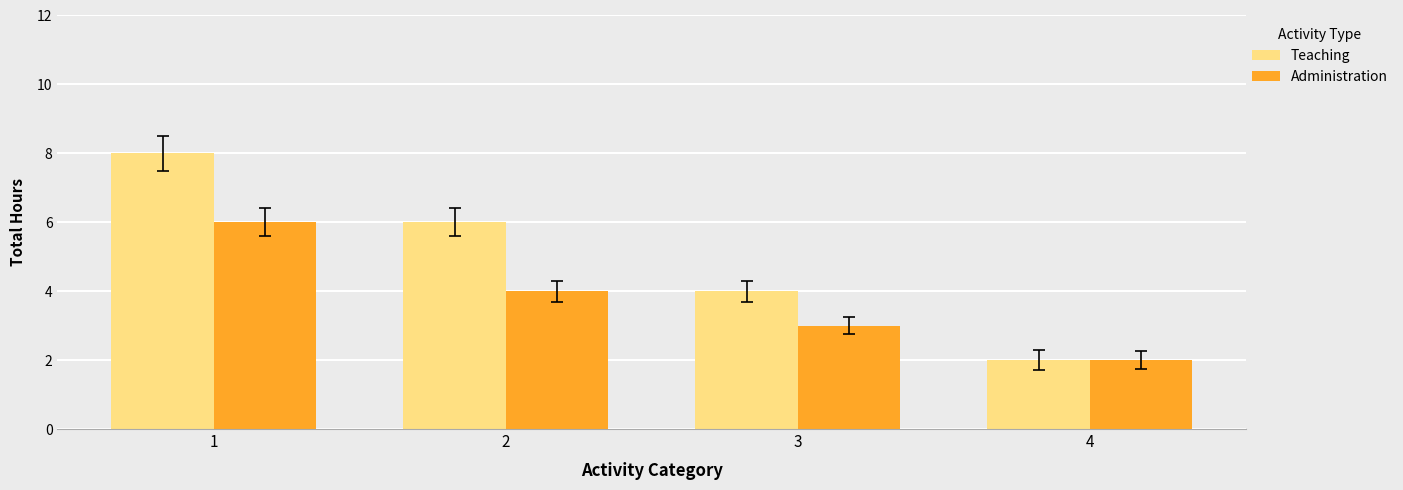

Reading left to right, what are all the values shown in this chart?

Teaching: 8	6	4	2
Administration: 6	4	3	2